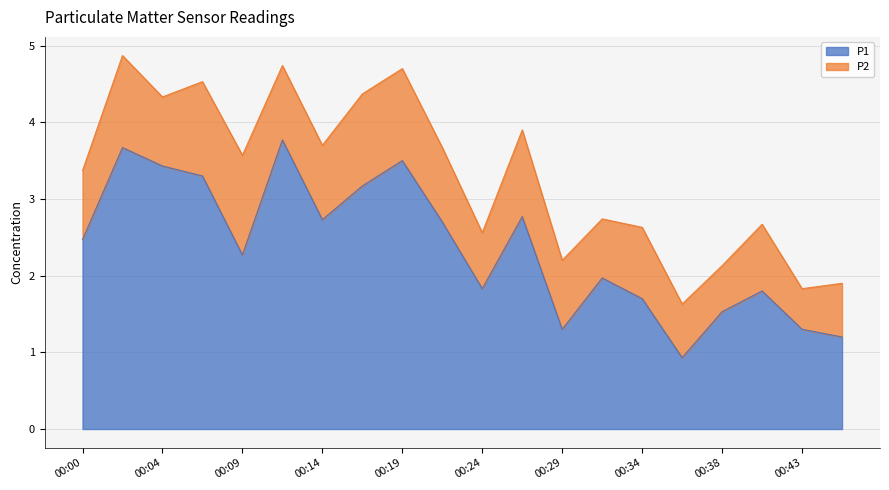

What is the value of the 12th point from the left?

2.8